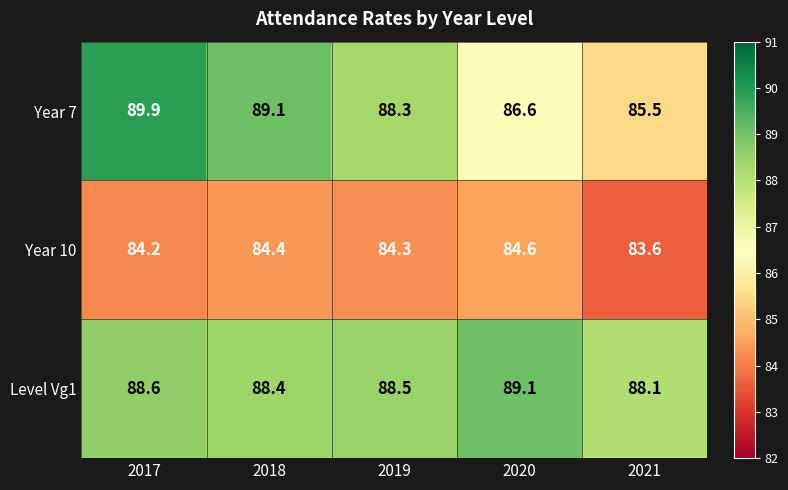

What is the difference between the highest and lowest values at 2021?

4.5